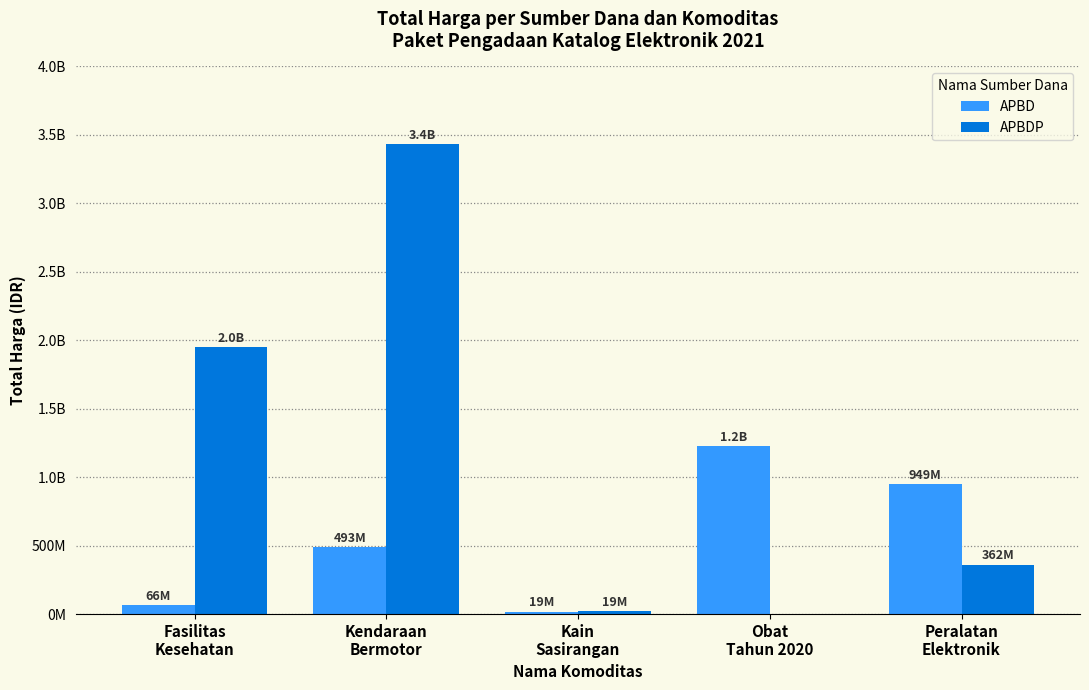

Does the chart contain stacked bars?

No